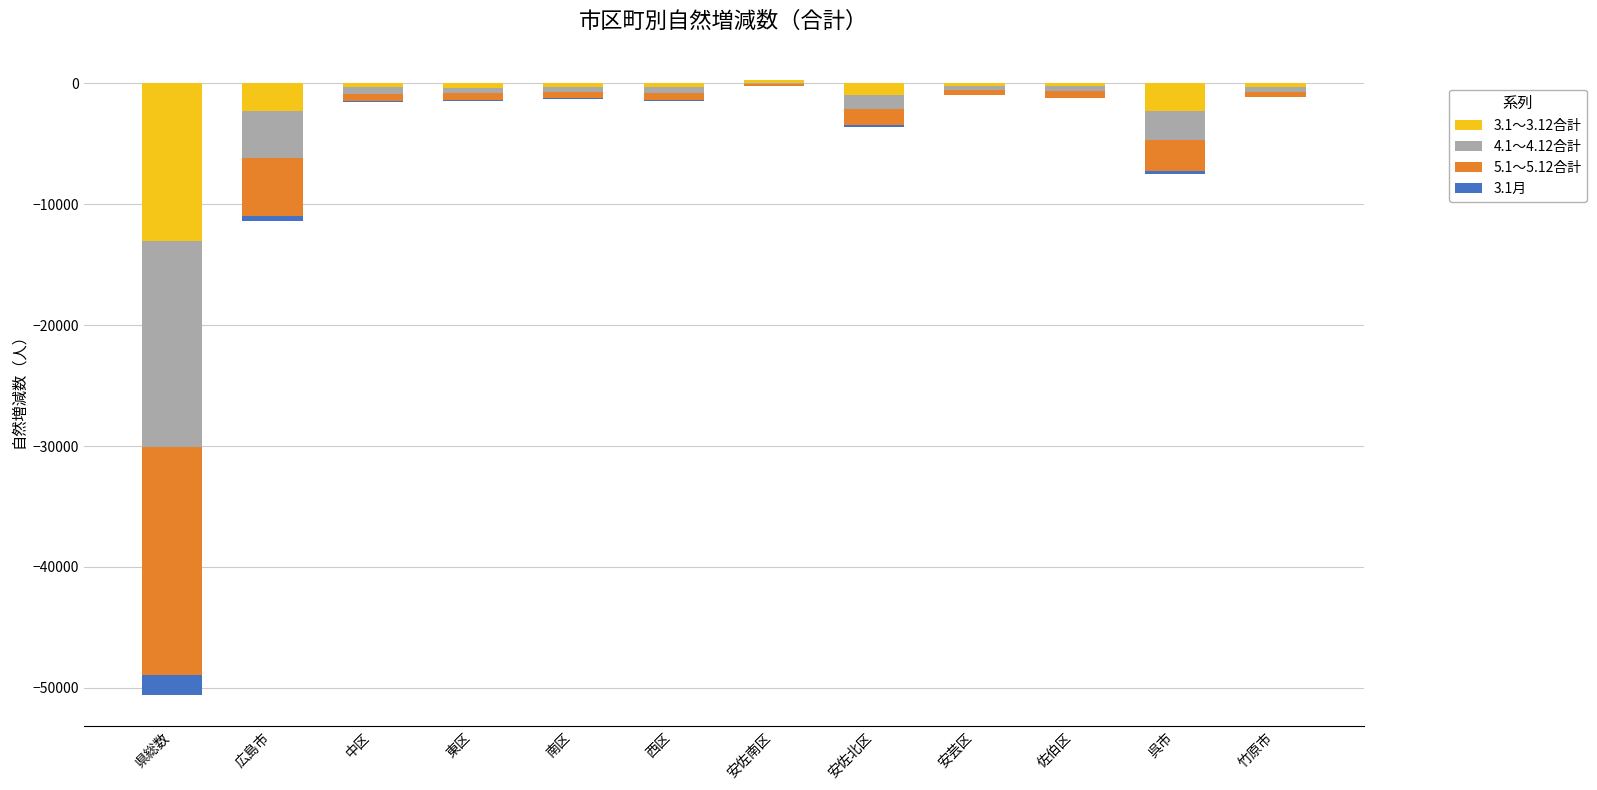

What are all the series names shown in the legend?

3.1～3.12合計, 4.1～4.12合計, 5.1～5.12合計, 3.1月